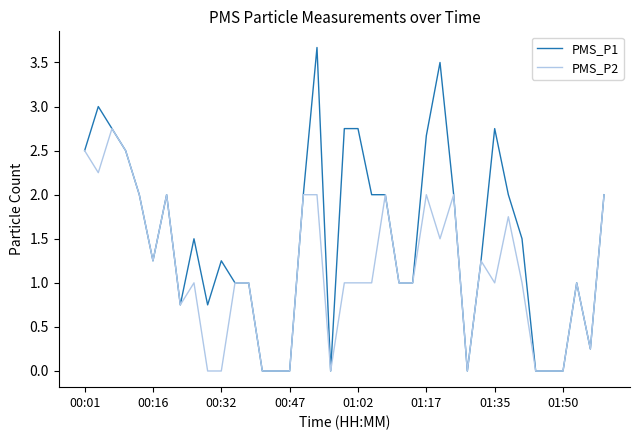

How many series are shown in this chart?

2